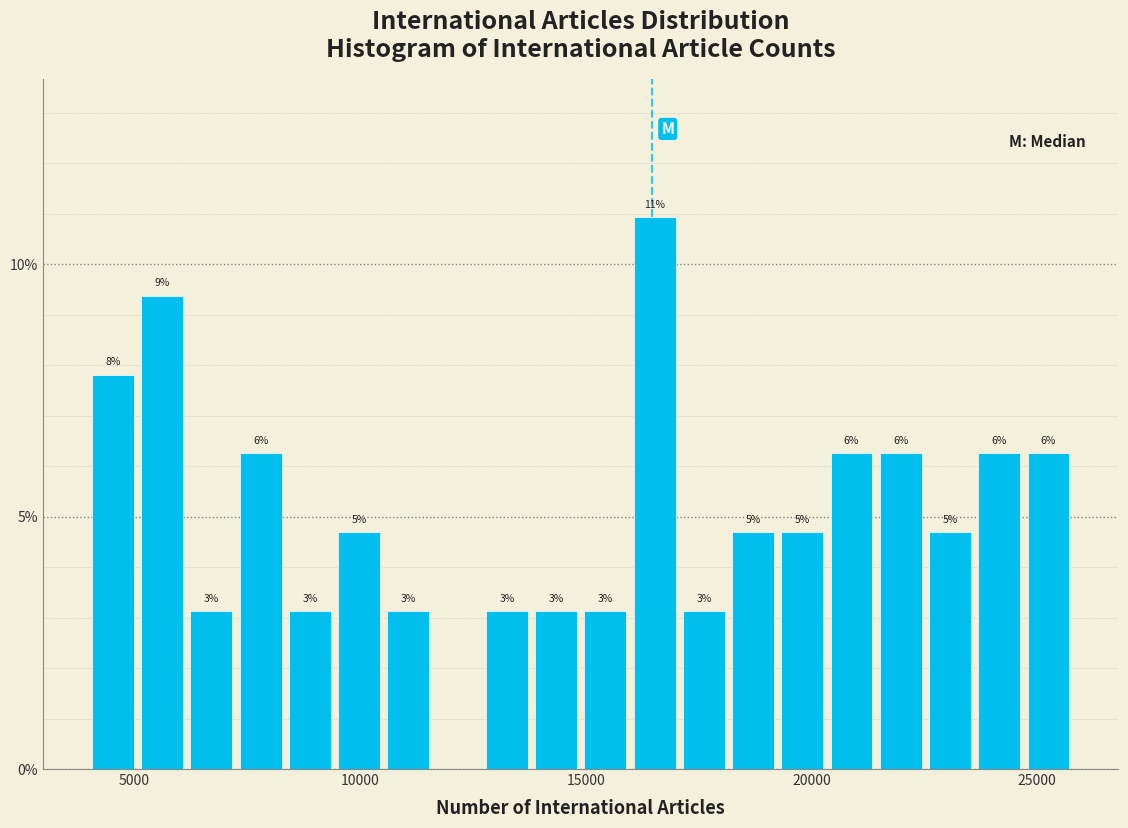

Around what value on the x-axis is the tallest bar? Give the approximate position of its centre, as read against the axis.

16500